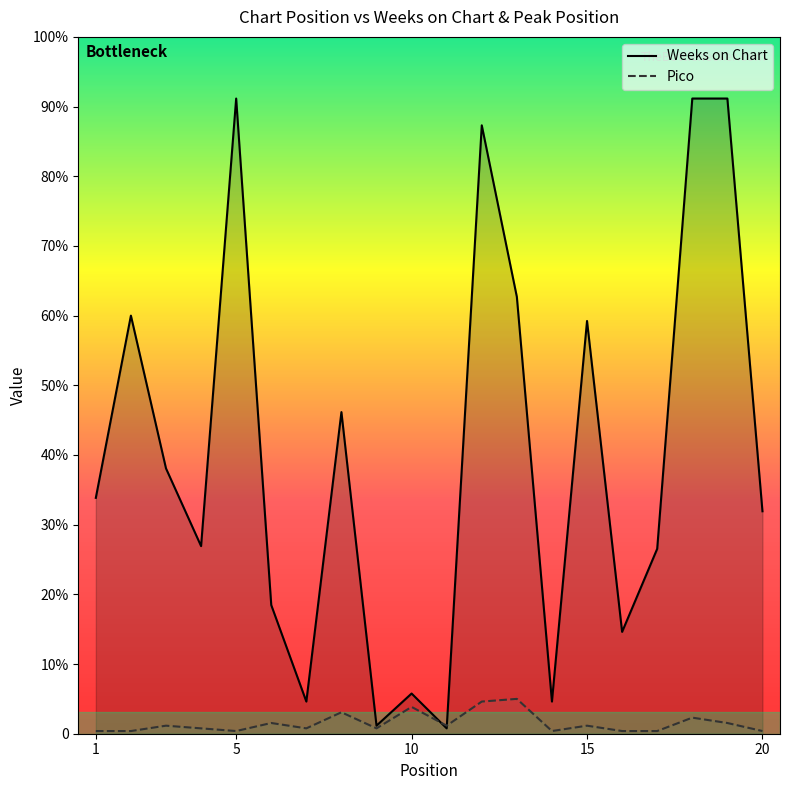

Between 5 and 13, which series saw the biggest shift?

Weeks on Chart